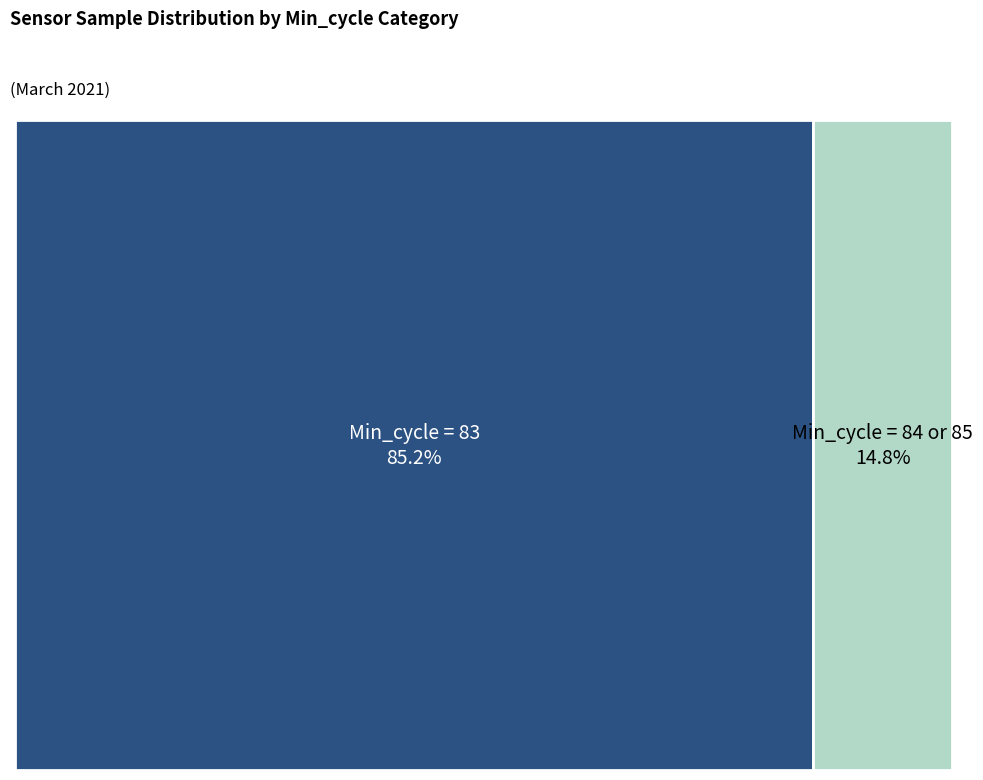

Between 83 and 83, which is larger?

83